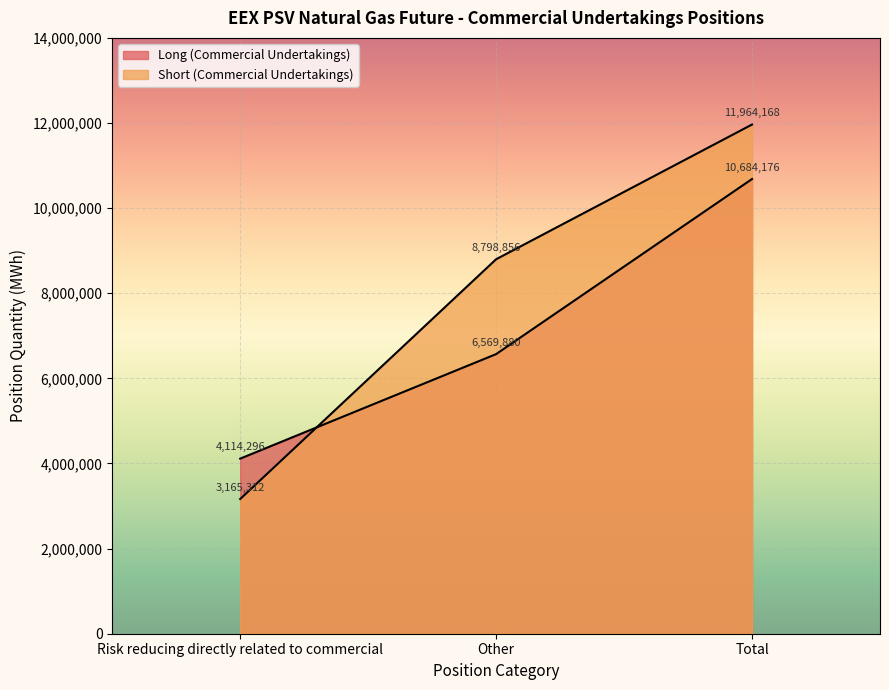

Which category has the highest value across all series?

Total